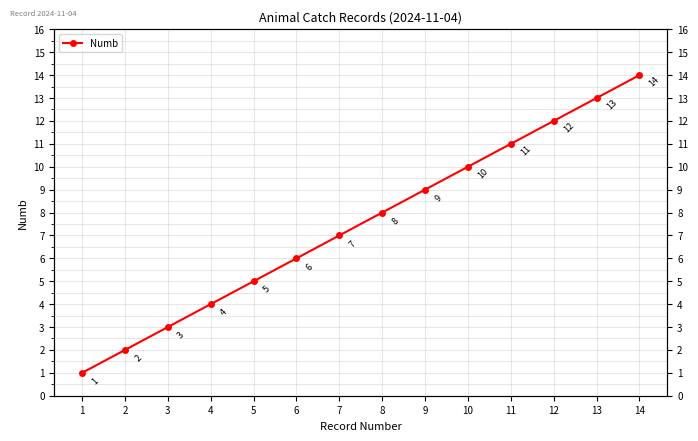

Reading left to right, extract all data points from this chart.

1	2	3	4	5	6	7	8	9	10	11	12	13	14